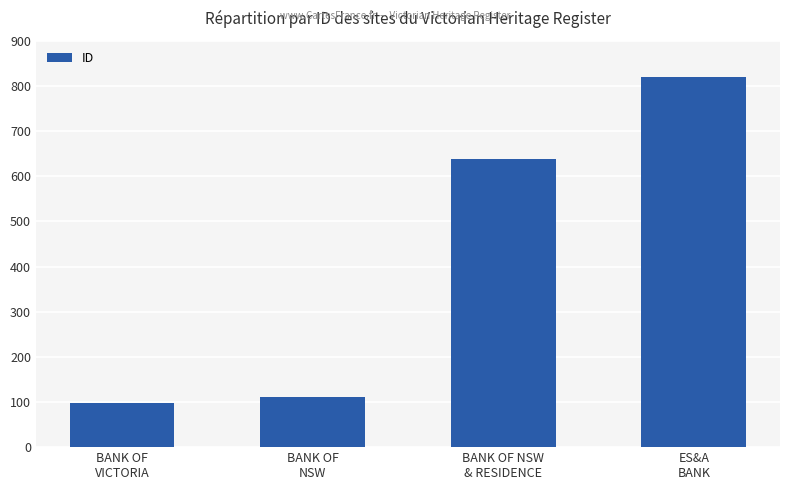

Is it true that the value at ES&A
BANK is 819?

True